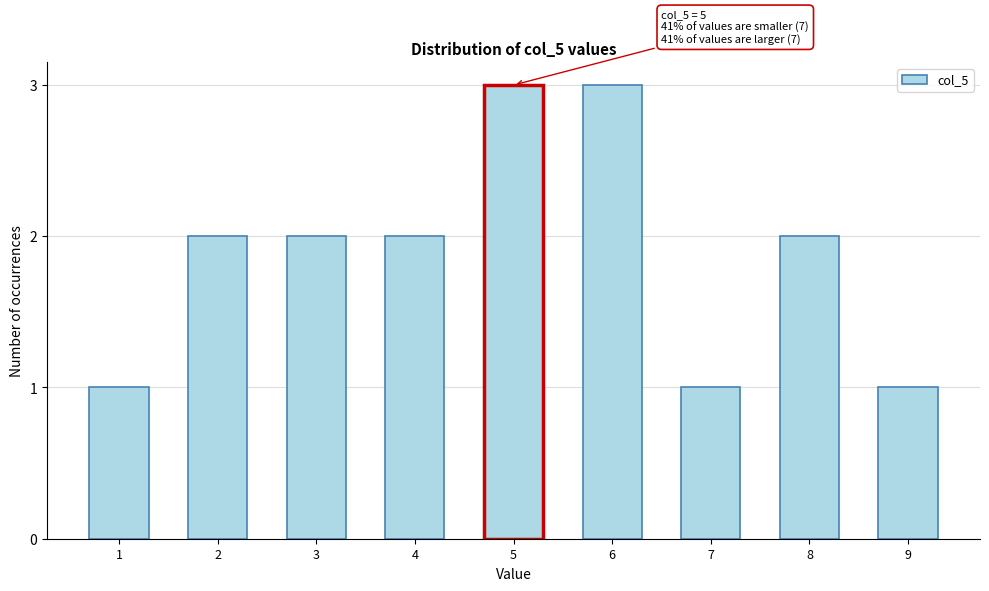

Reading right to left, extract all data points from this chart.

9=1	8=2	7=1	6=3	5=3	4=2	3=2	2=2	1=1